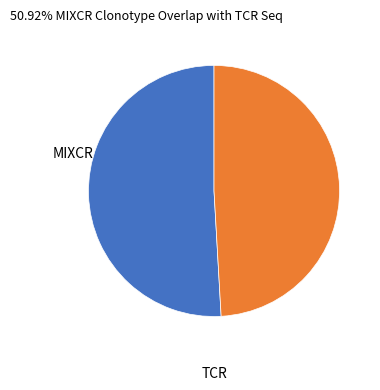

Does any single category account for the majority?

Yes